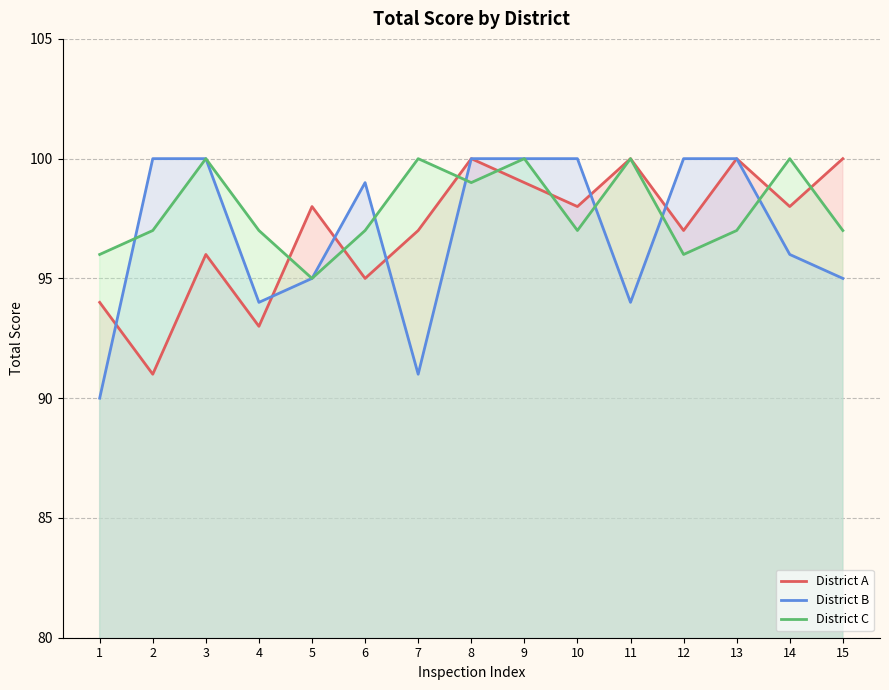

How many data points does each series have?

15